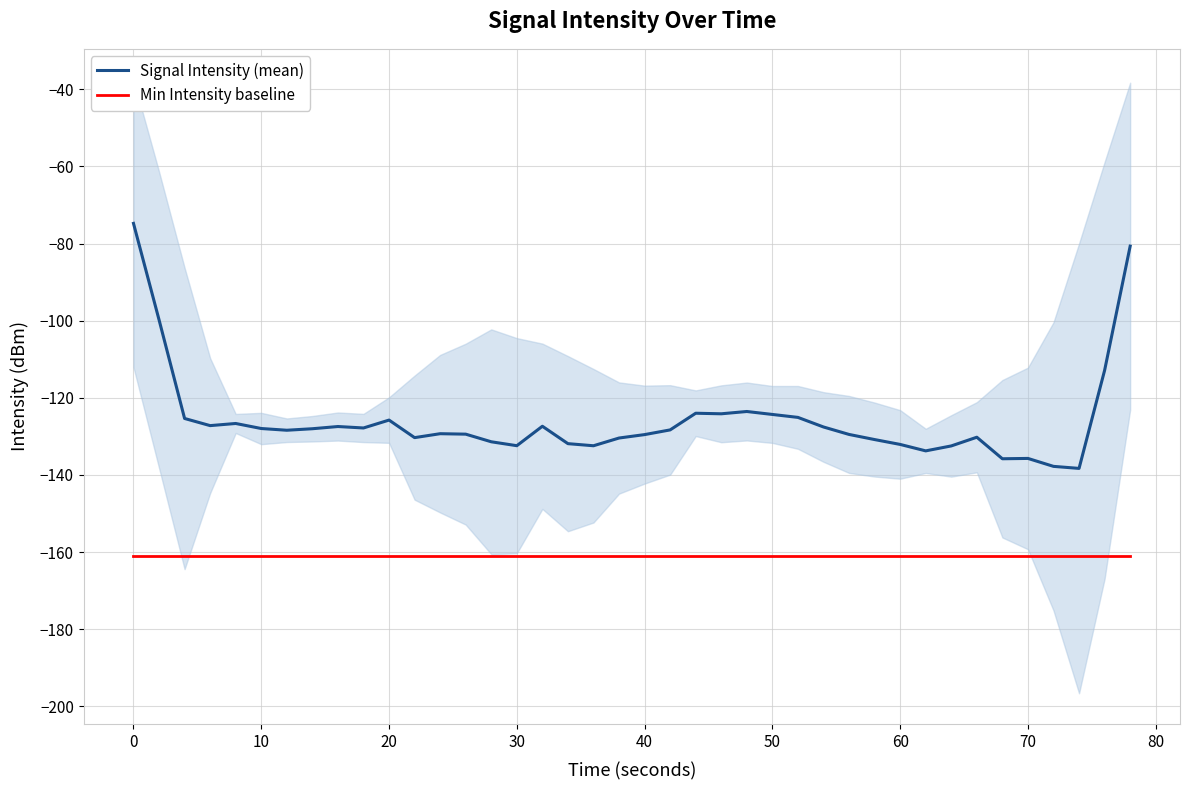

True or false: Signal Intensity (mean) and Min Intensity baseline cross at least once.

False